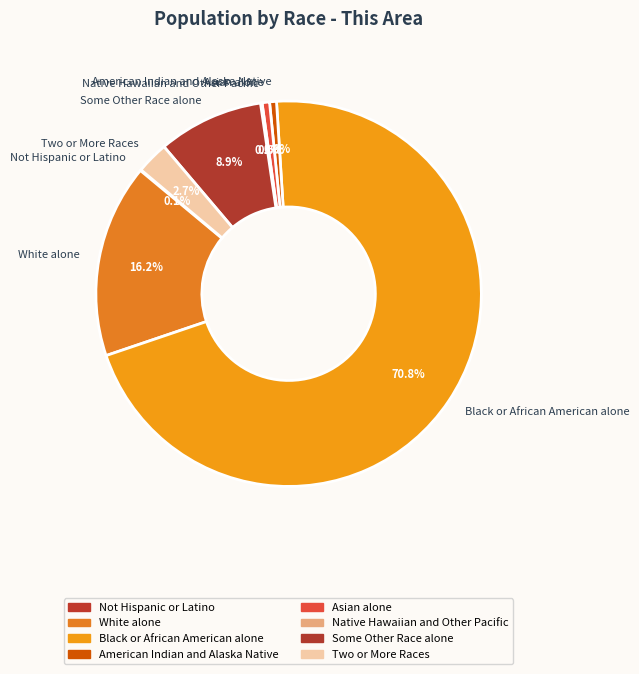

Which slice is the largest?

Black or African American alone